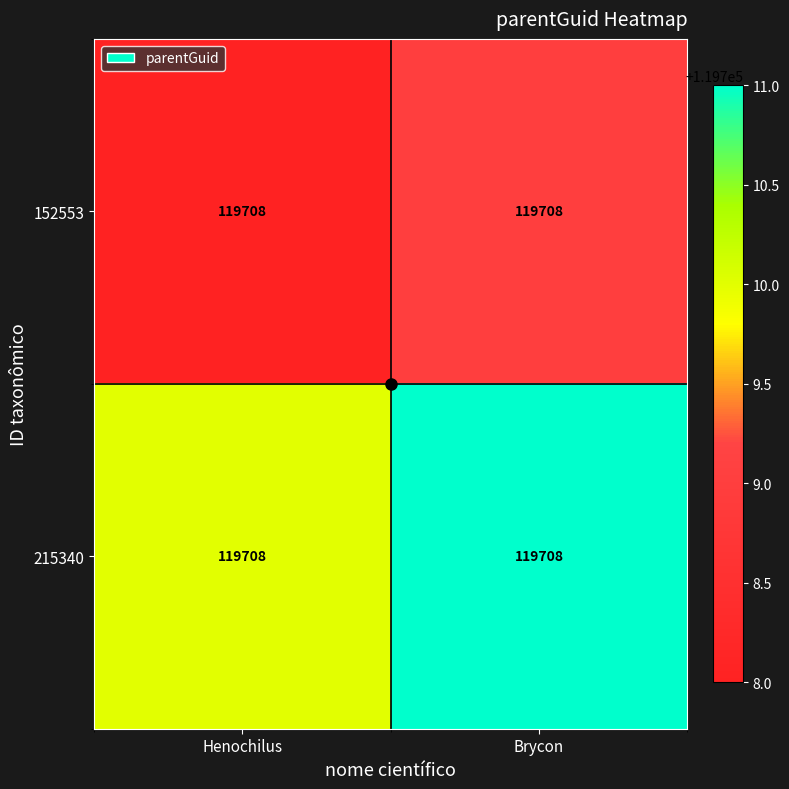

At how many categories does at least one series exceed 119710?

1